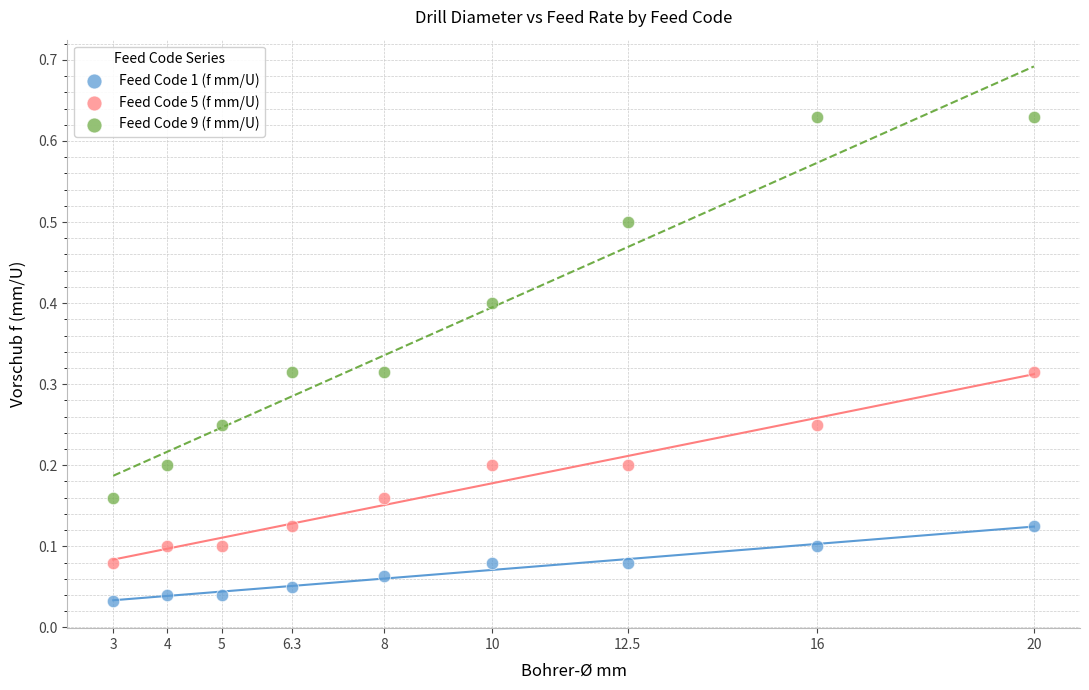

Which series reaches the maximum Y coordinate?

Feed Code 9 (f mm/U)